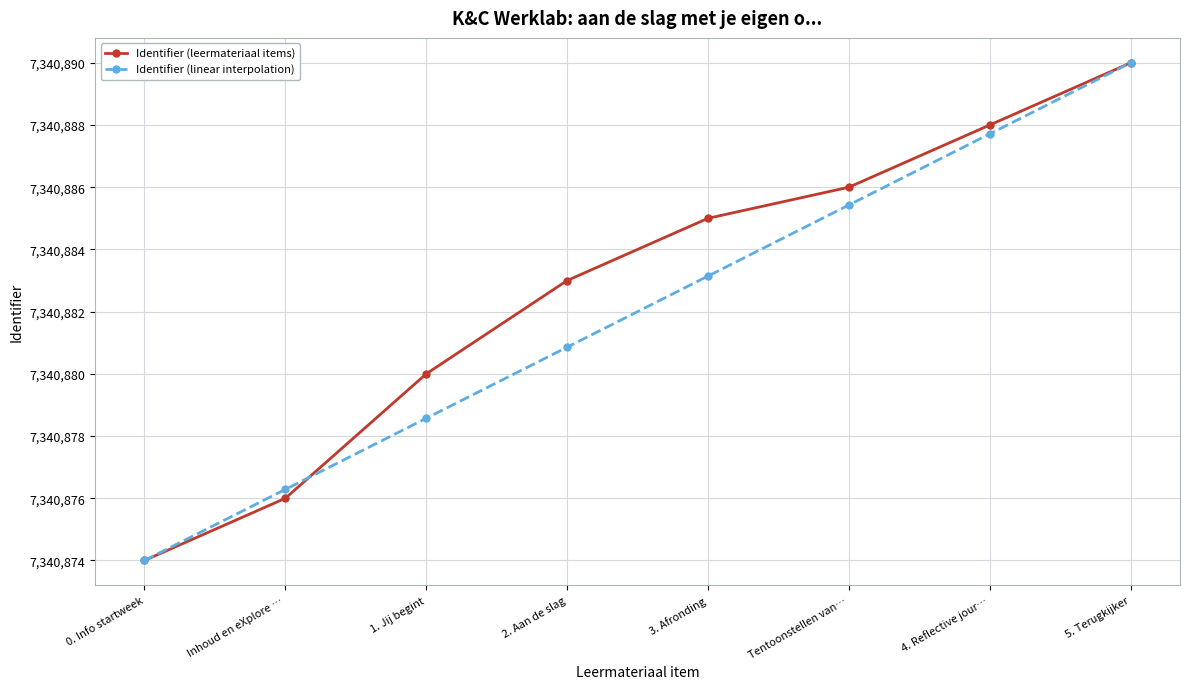

At which label does Identifier (leermateriaal items) reach its minimum?

0. Info startweek